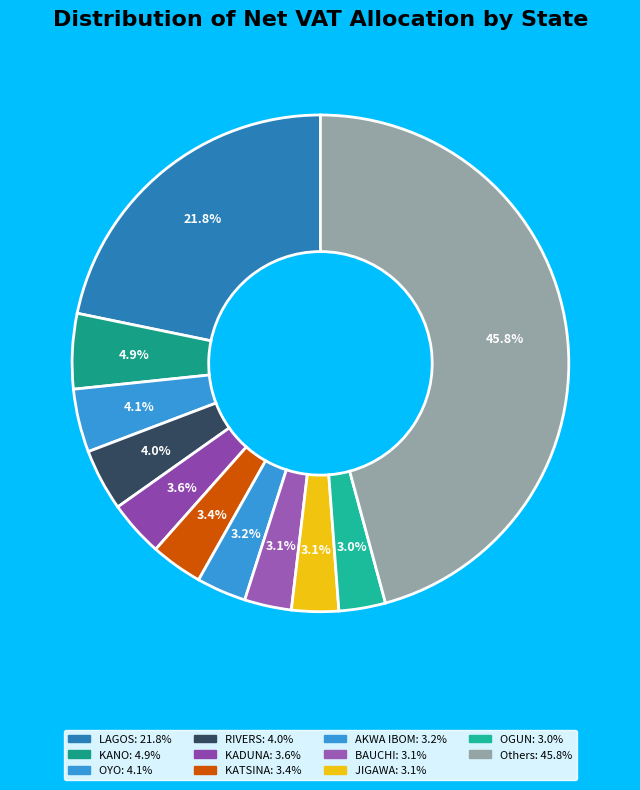

Does any single category account for the majority?

No